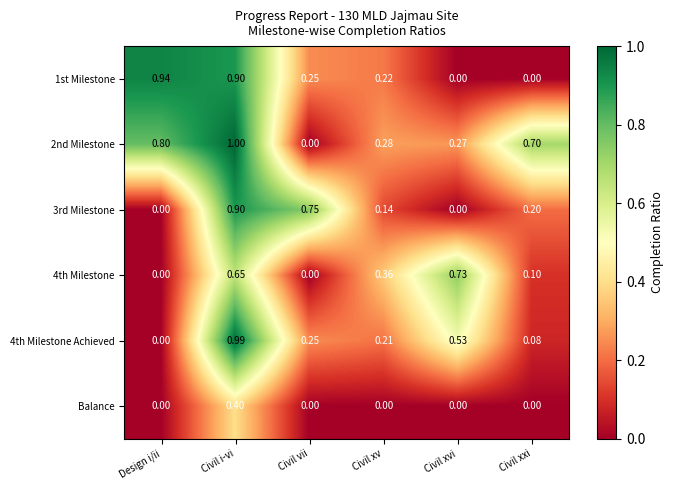

Where is 4th Milestone Achieved nearest to the value 0?

Design i/ii